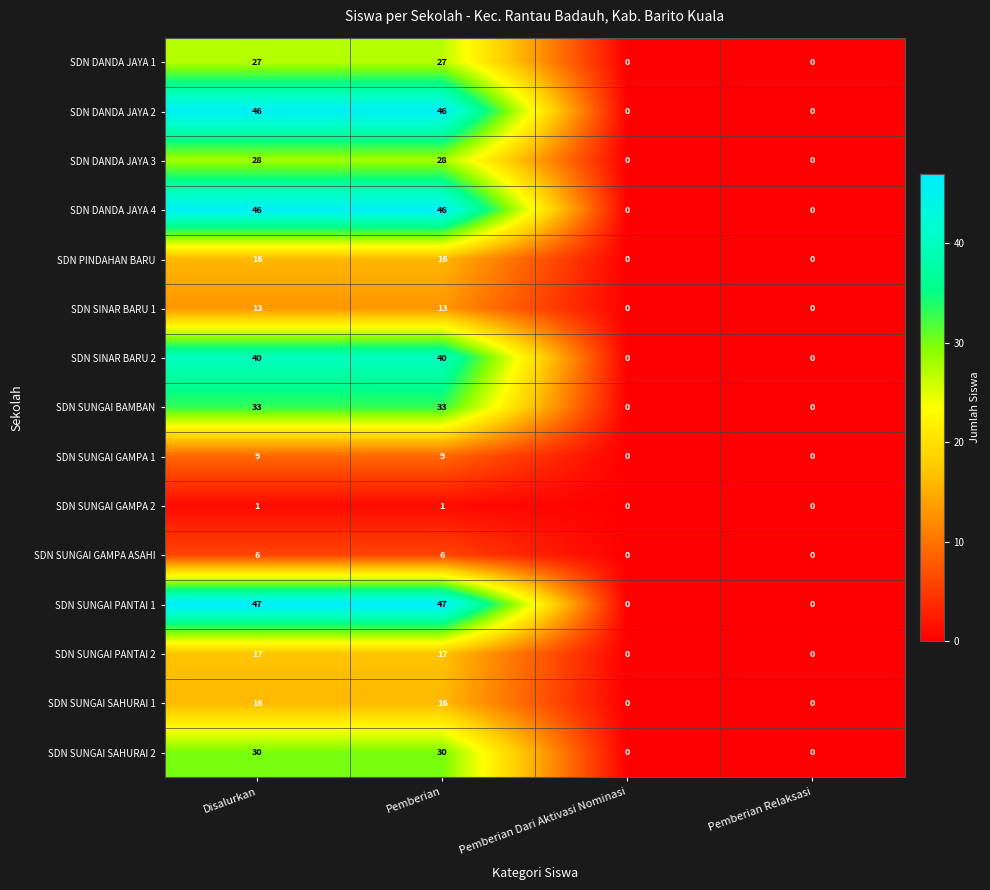

Is it true that SDN DANDA JAYA 2 equals -29 at Pemberian Relaksasi?

False